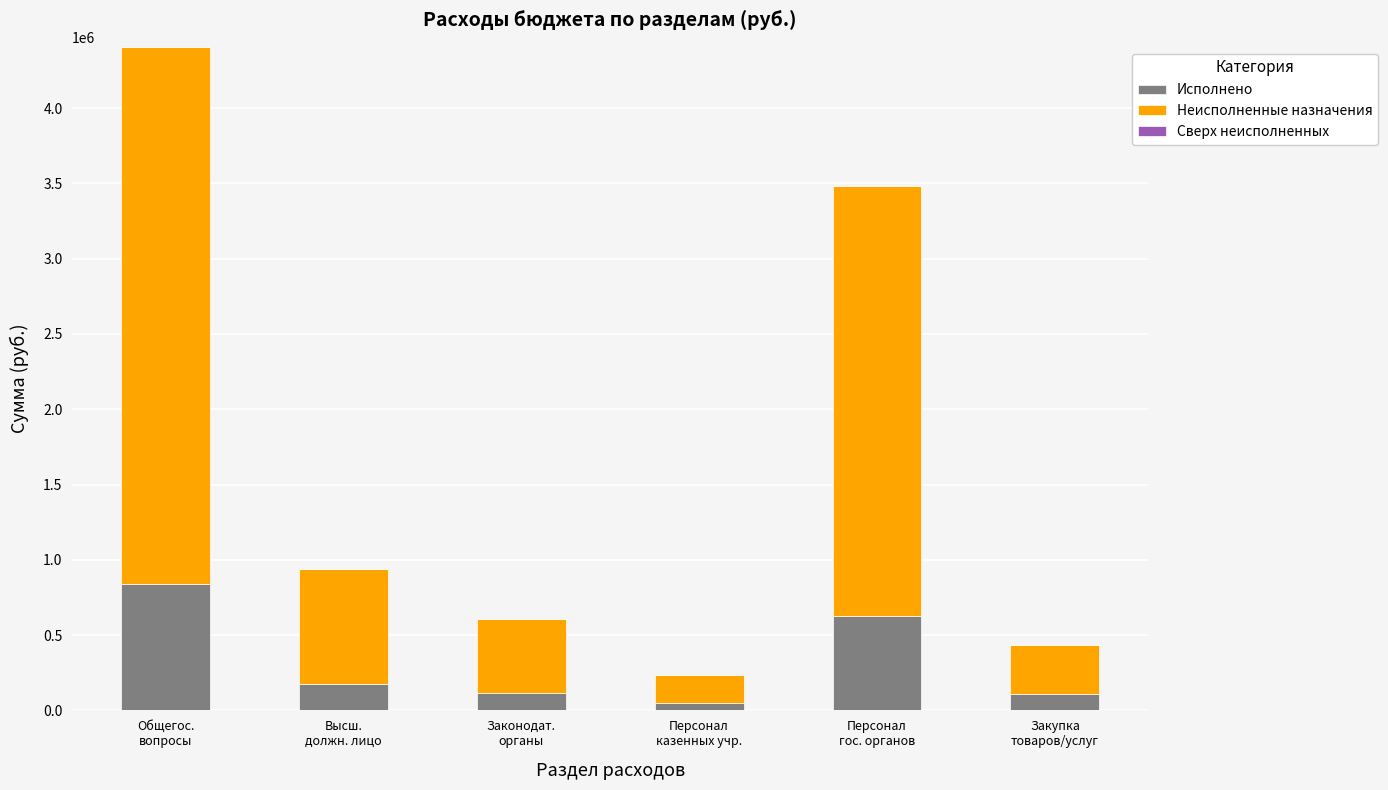

What is the difference between the second highest and minimum values in the Исполнено series?

575653.5